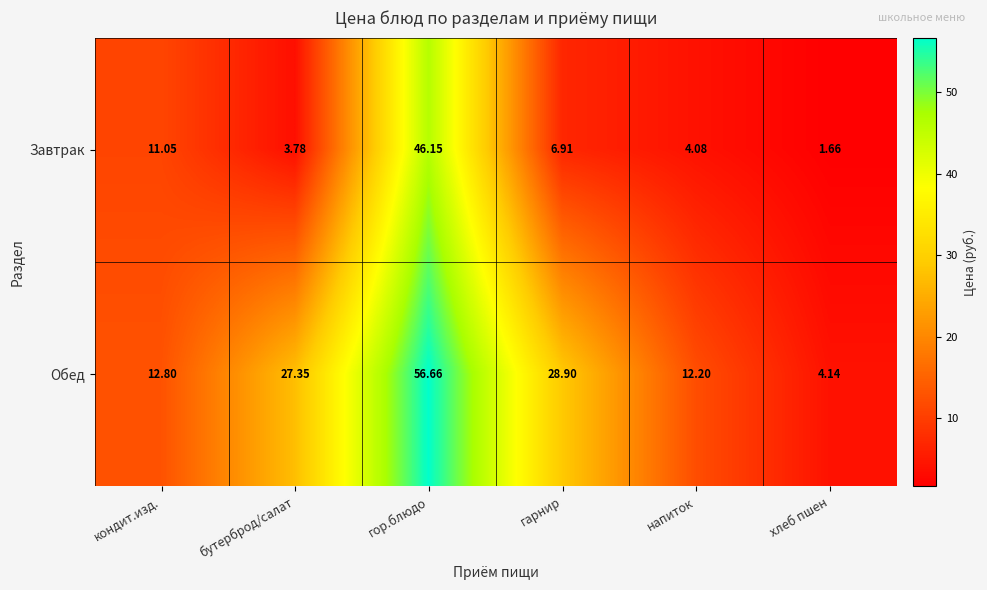

At which category does the chart reach its peak across all series?

гор.блюдо